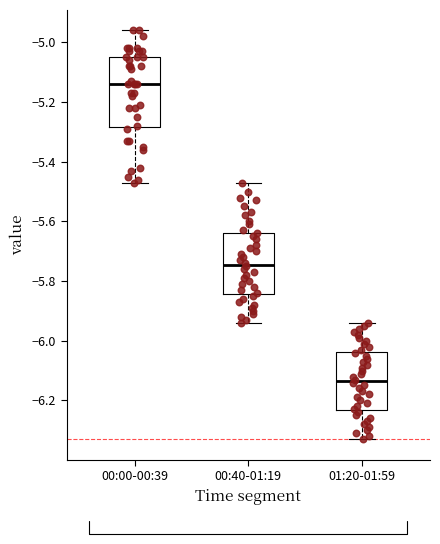

Reading left to right, transcribe this box plot: for each box, give where its median line is, the range the box spans, and where its two whiskers end, as read against the y-axis. The values are not printed on the chart, so give them approximately, as read against the axis.

00:00-00:39: median -5.14, box -5.28 to -5.04, whiskers -5.46 to -4.96
00:40-01:19: median -5.74, box -5.84 to -5.64, whiskers -5.94 to -5.46
01:20-01:59: median -6.14, box -6.24 to -6.04, whiskers -6.32 to -5.94